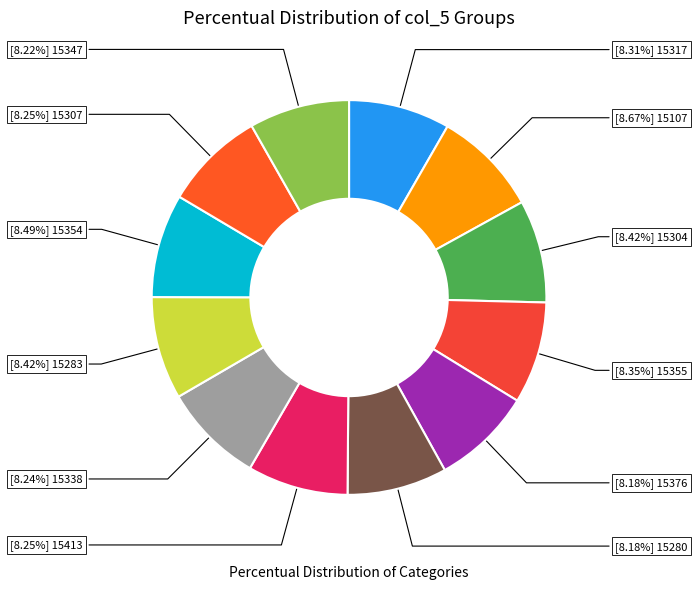

How many segments does this pie chart have?

12